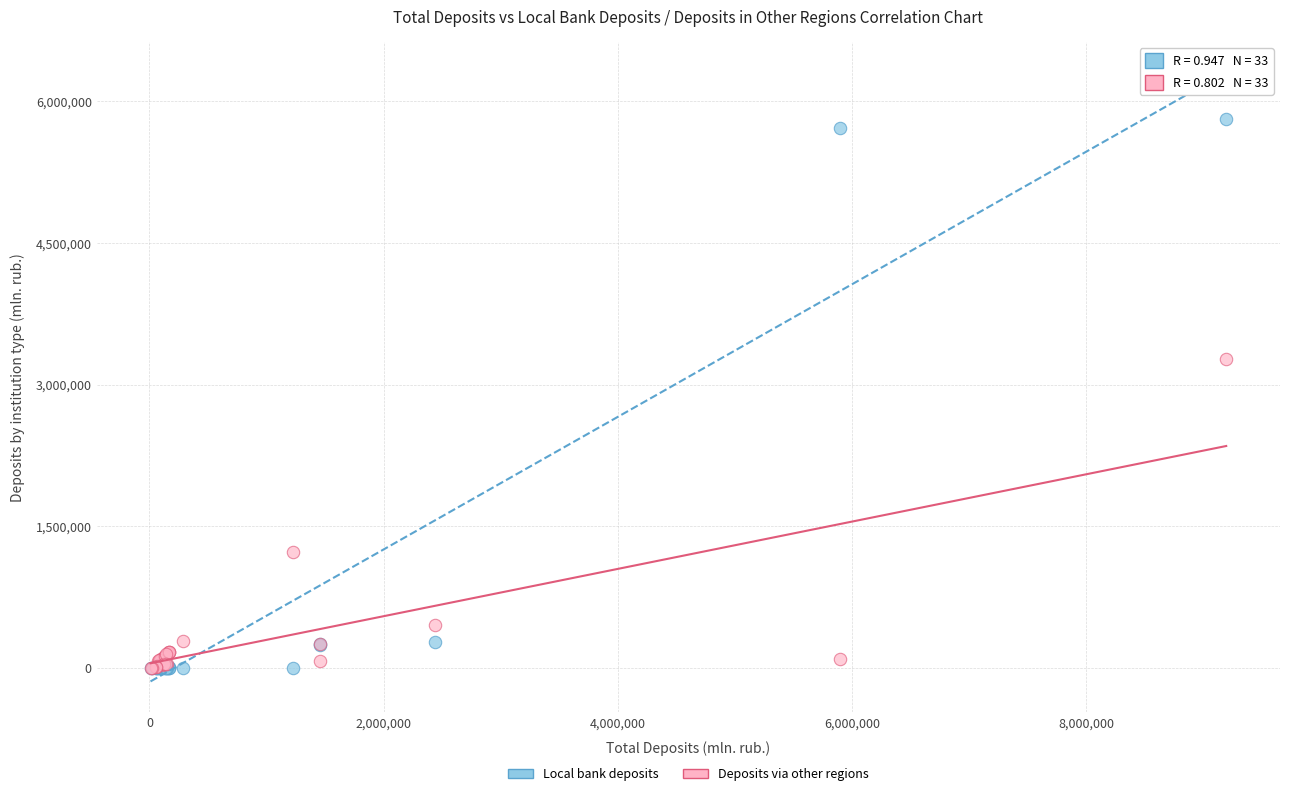

Which series reaches the maximum Y coordinate?

Local bank deposits